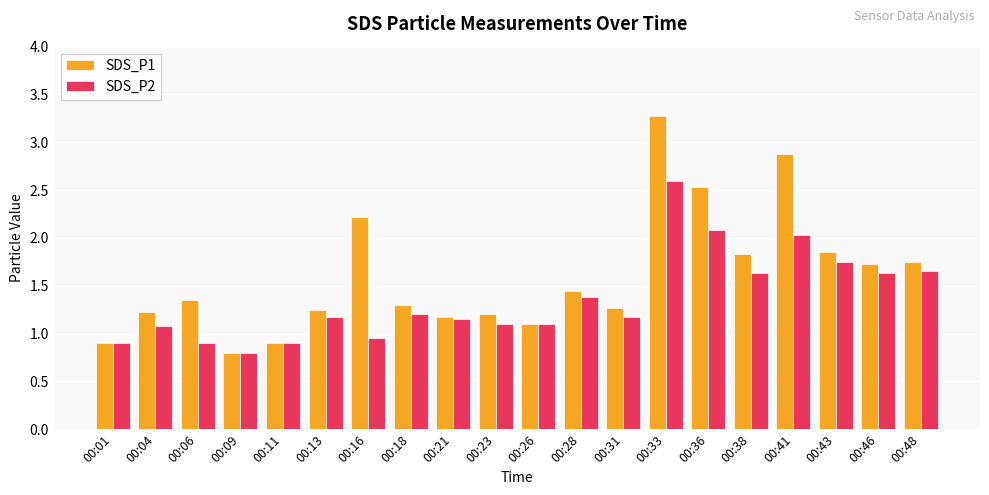

Which category has the lowest value in the SDS_P1 series?

00:09